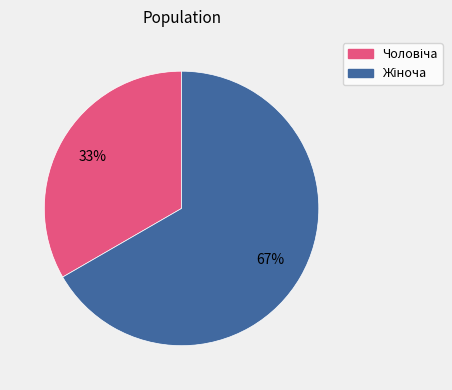

Is there any slice that represents more than half of the pie?

Yes